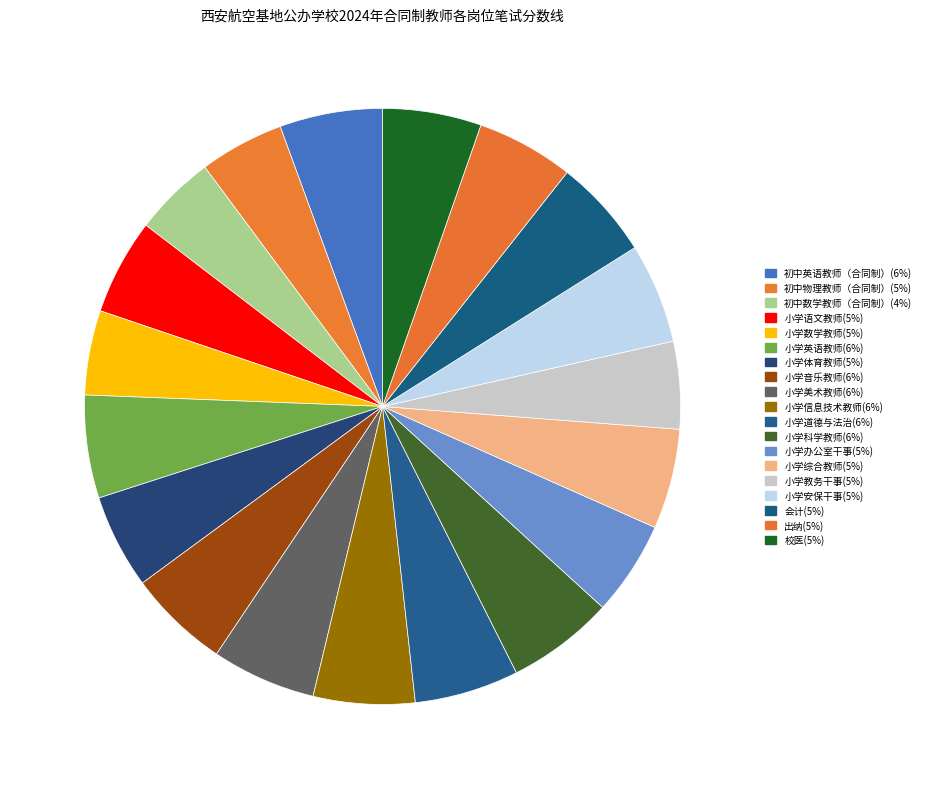

Which slice is the largest?

小学科学教师